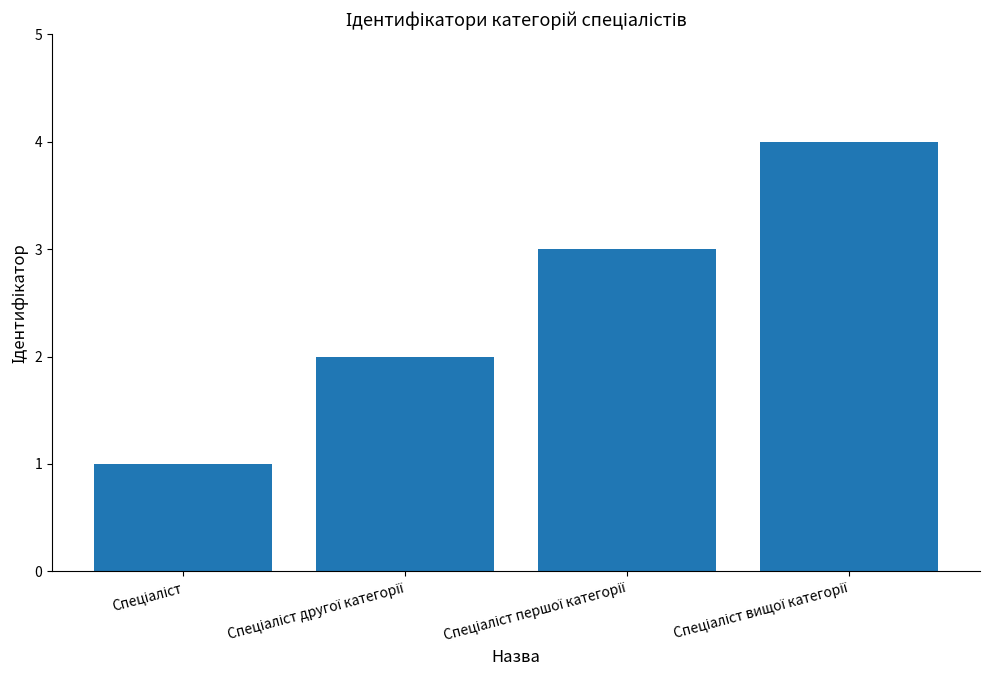

Are the bars grouped side by side (vs. stacked)?

No